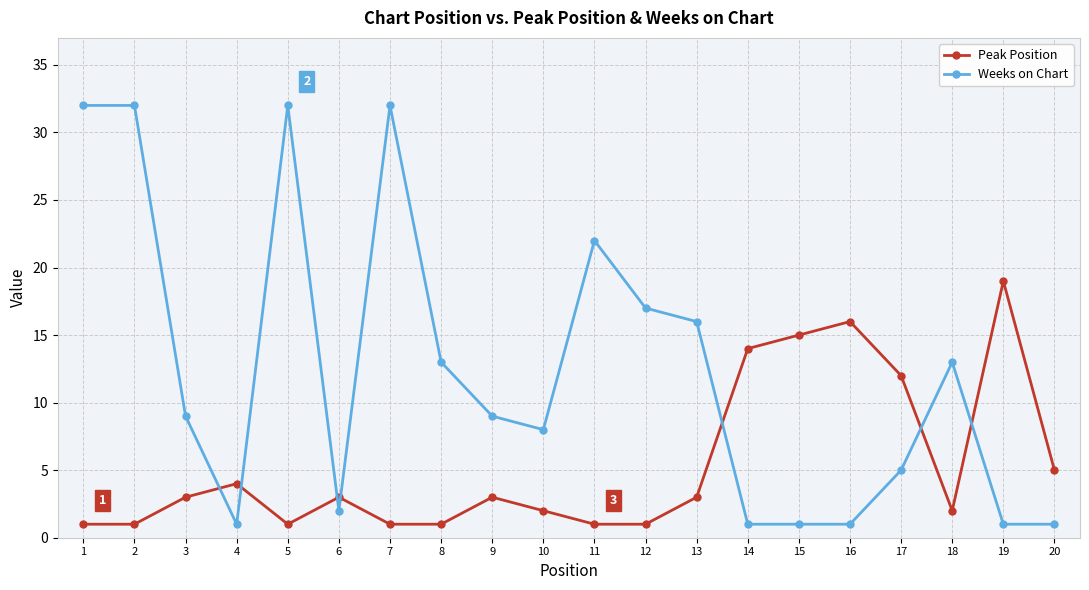

What is the maximum value for Peak Position?

19